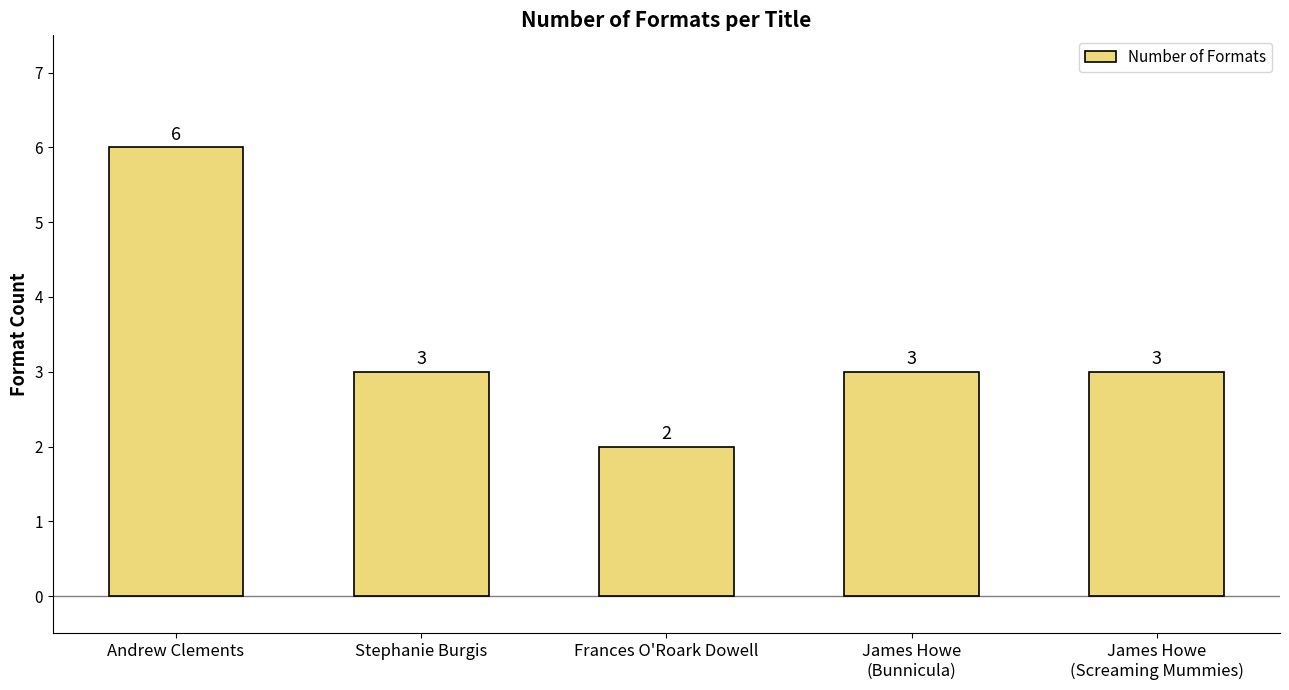

What is the sum of all values?

17